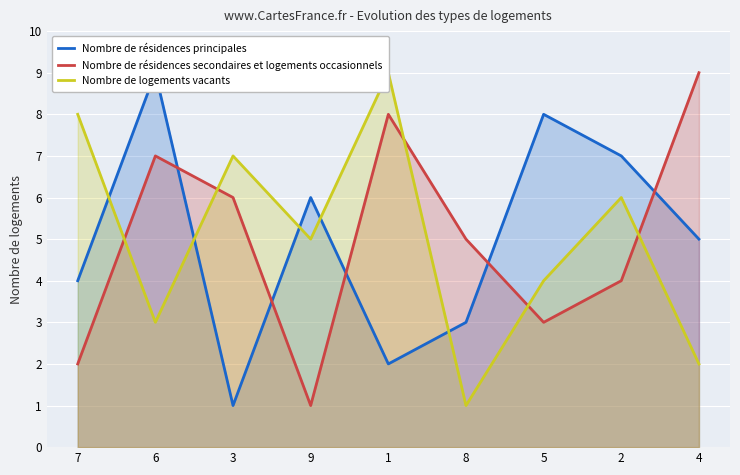

At 1, list the series in order from largest to smallest.

Nombre de logements vacants, Nombre de résidences secondaires et logements occasionnels, Nombre de résidences principales